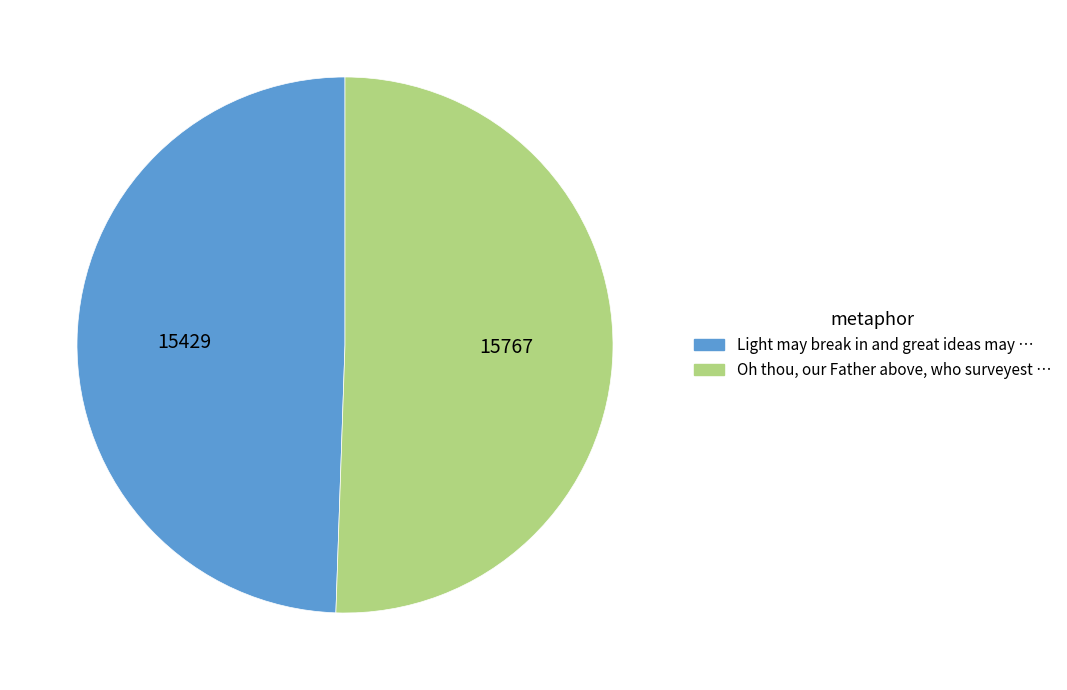

Combined, do Light may break in and great ideas may and Oh thou, our Father above, who surveyest account for over 50%?

Yes